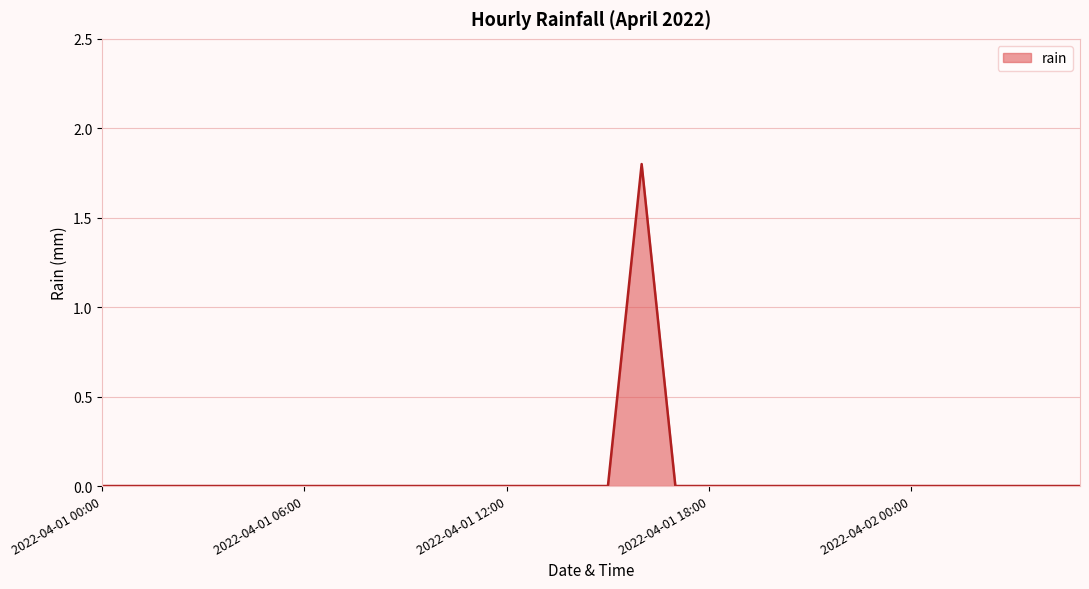

What is the greatest value displayed?

1.8